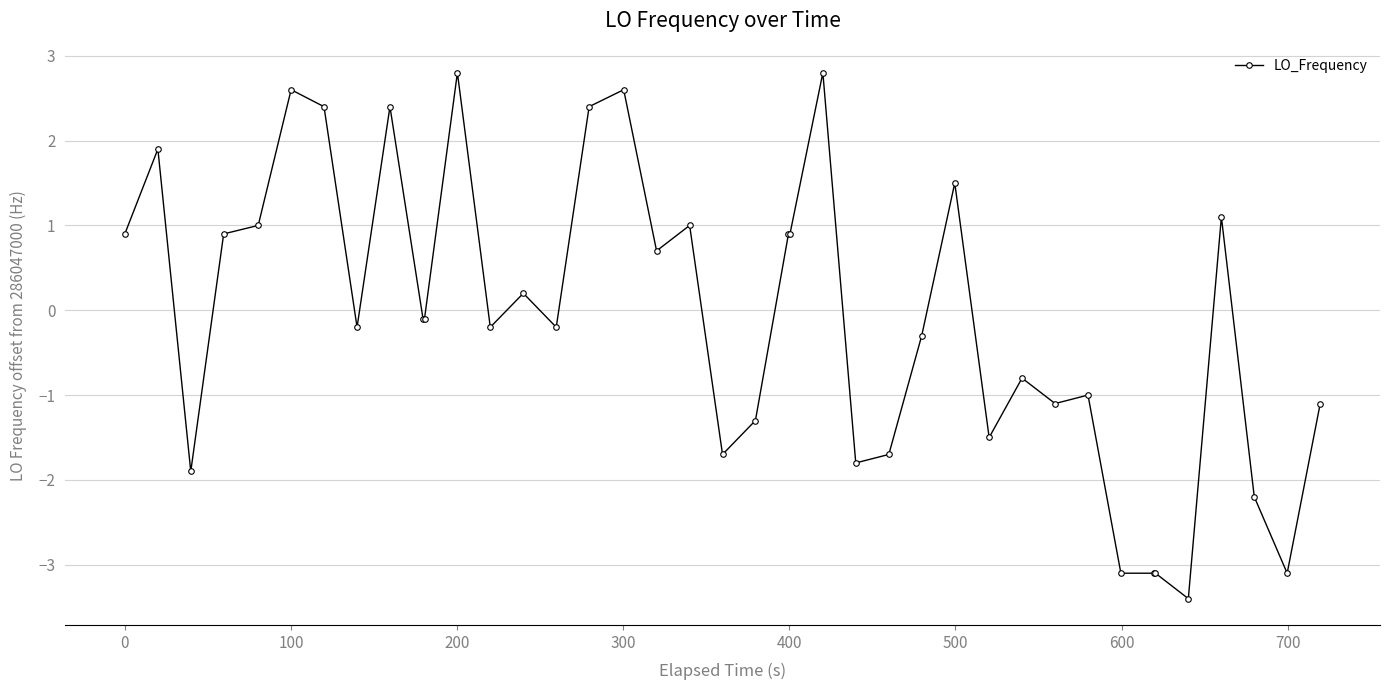

What is the greatest value displayed?

2.8